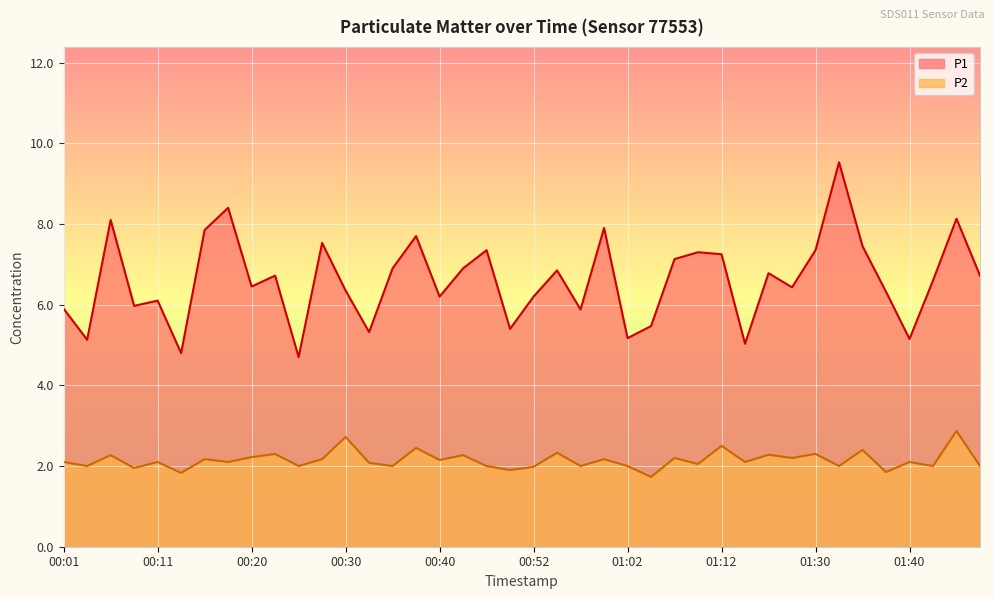

What is the spread (max minus min) of values at 00:42?

4.6